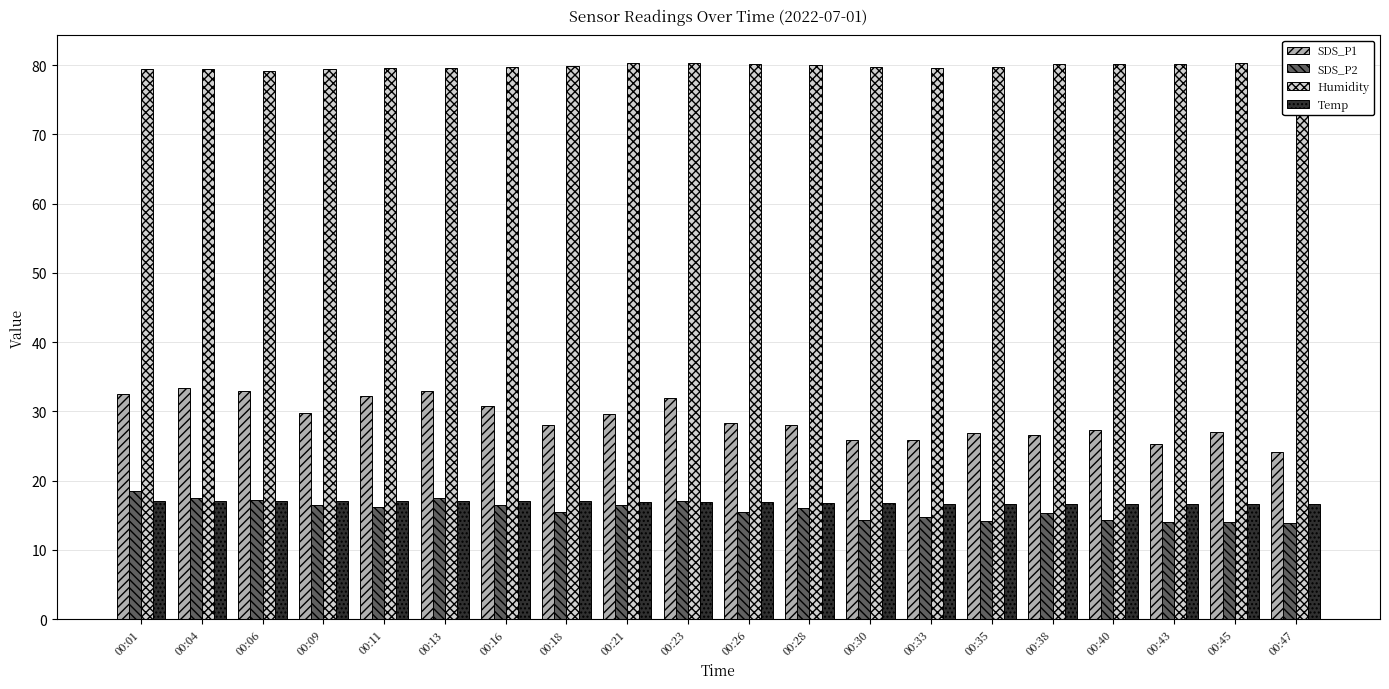

How many bars are there in total?

80